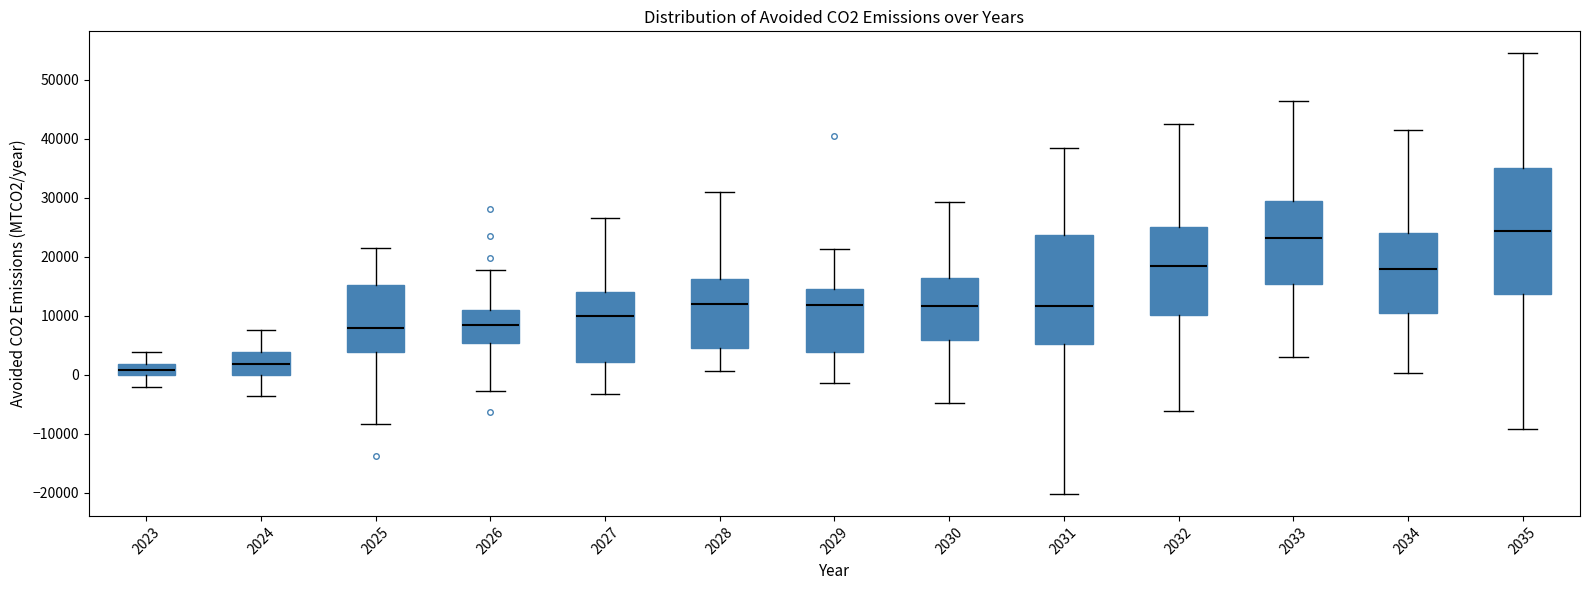

Which box is the tallest, from its lower edge to its upper edge?

2035